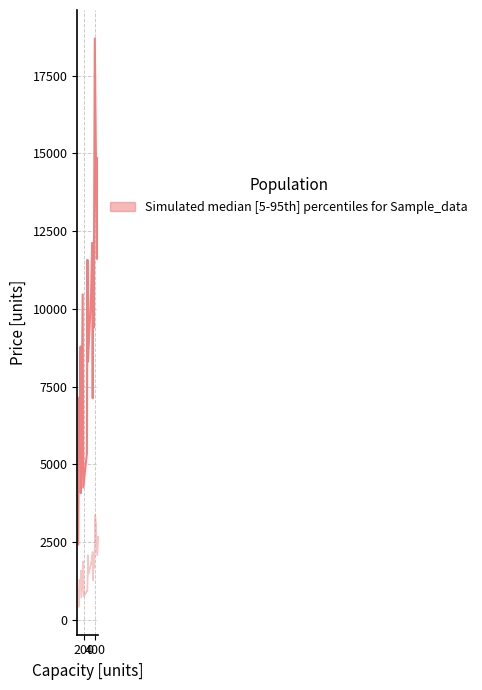

What is the value of the 5th point from the left?

7130.0